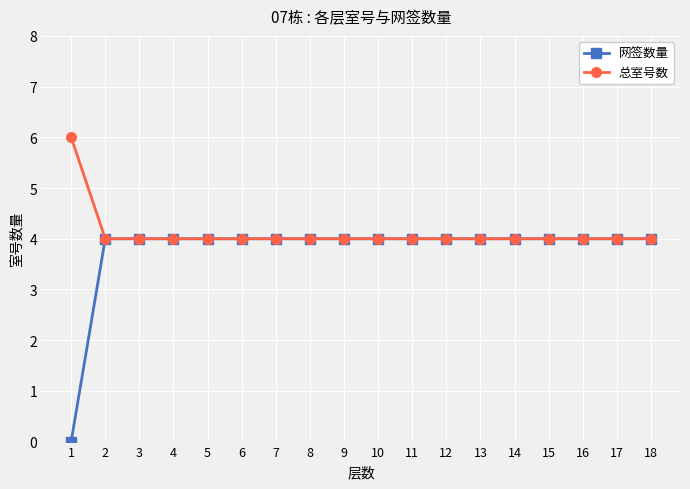

List the series in order of their overall mean, highest first.

总室号数, 网签数量